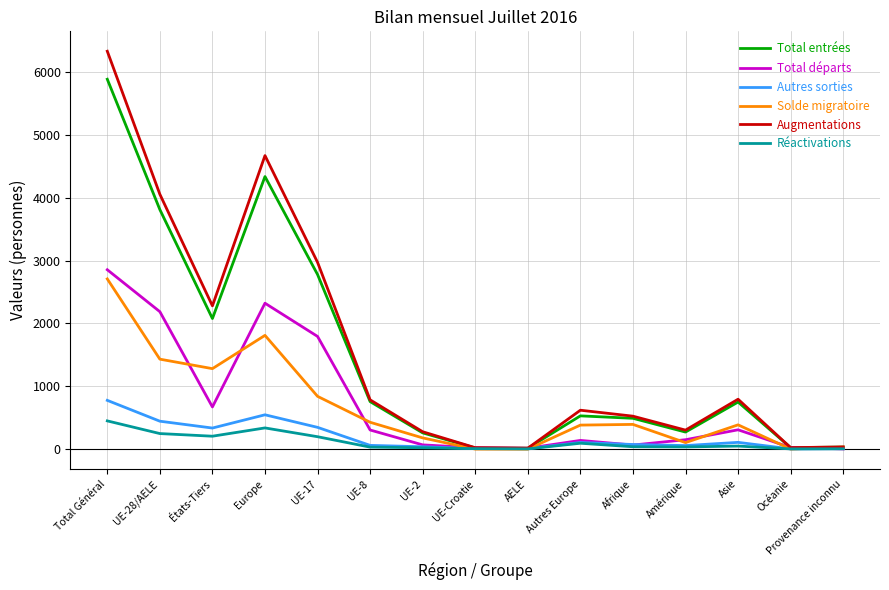

What is the sum of all Autres sorties values?

2862